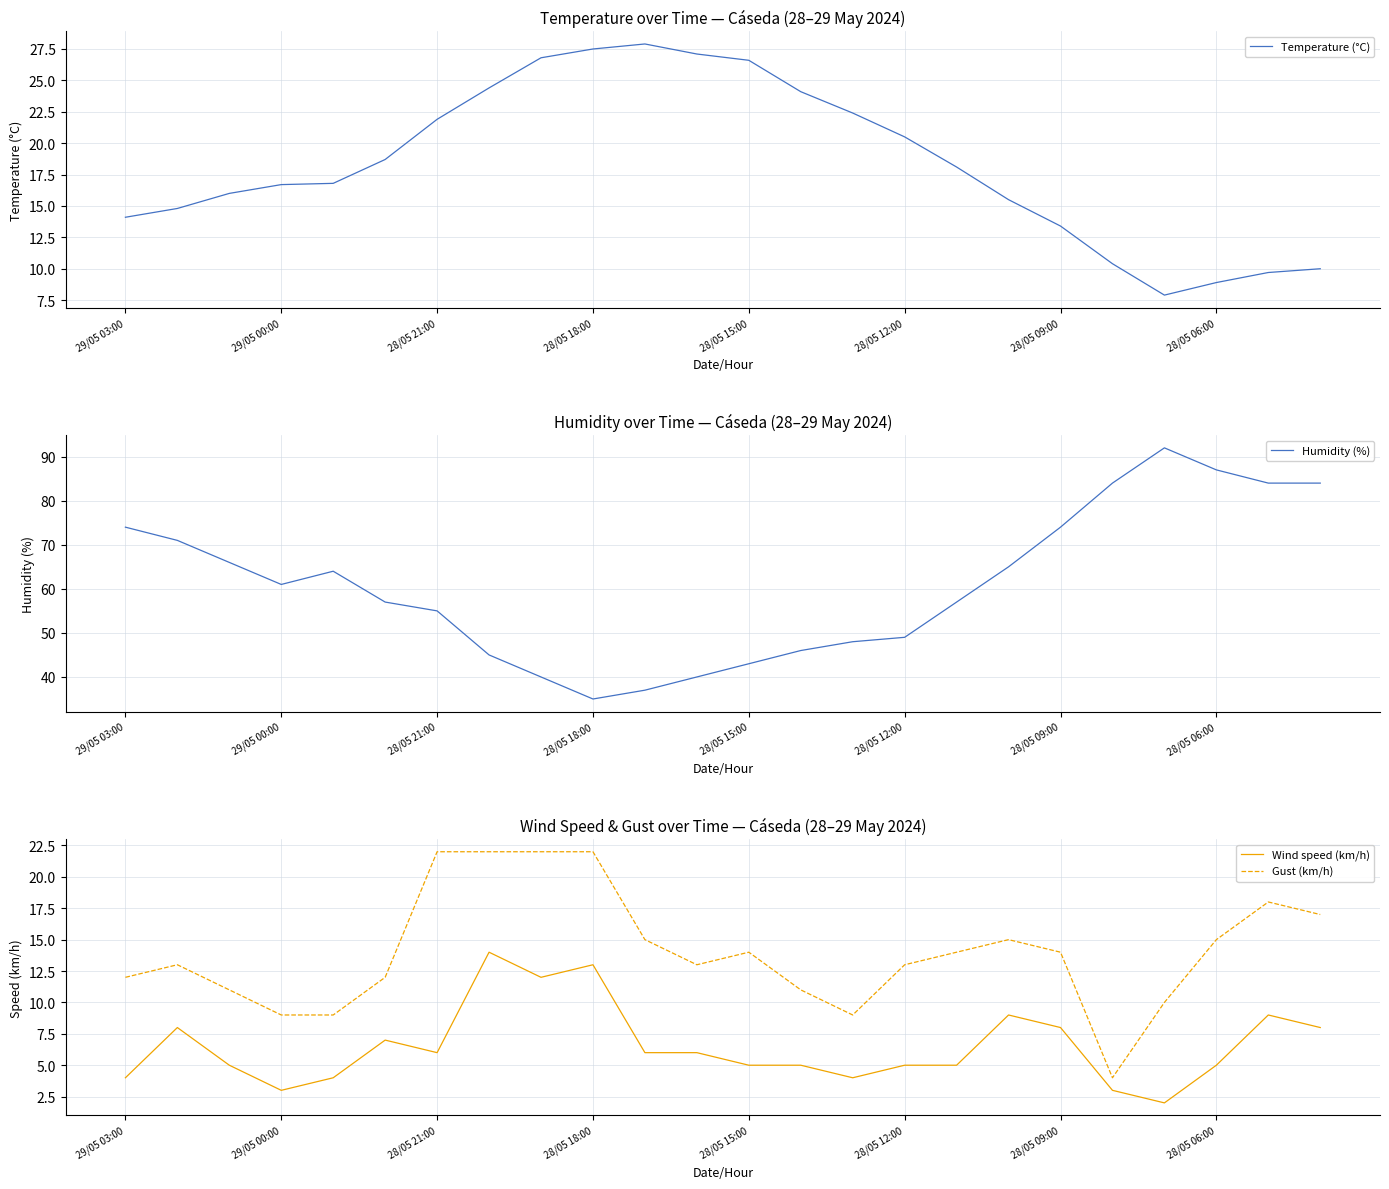

True or false: Gust (km/h) and Wind speed (km/h) intersect in this chart.

False